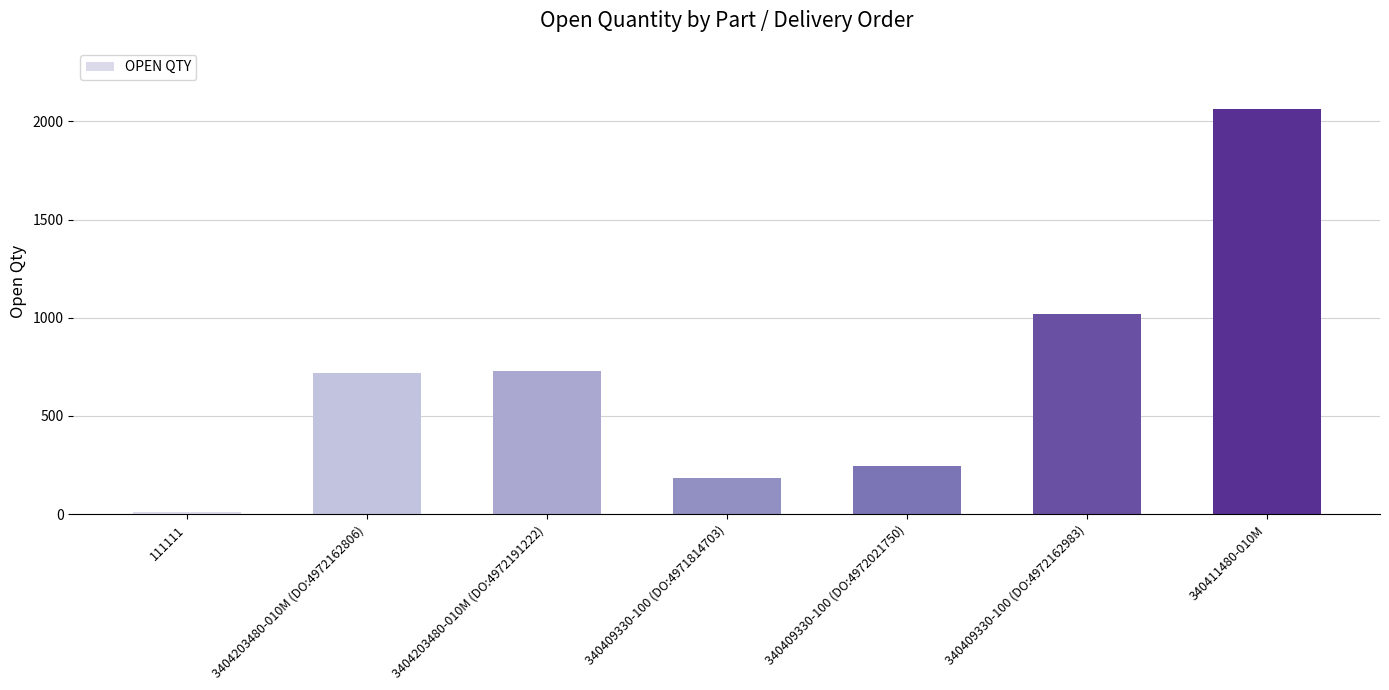

What is the label of the 5th bar from the right?

3404203480-010M (DO:4972191222)